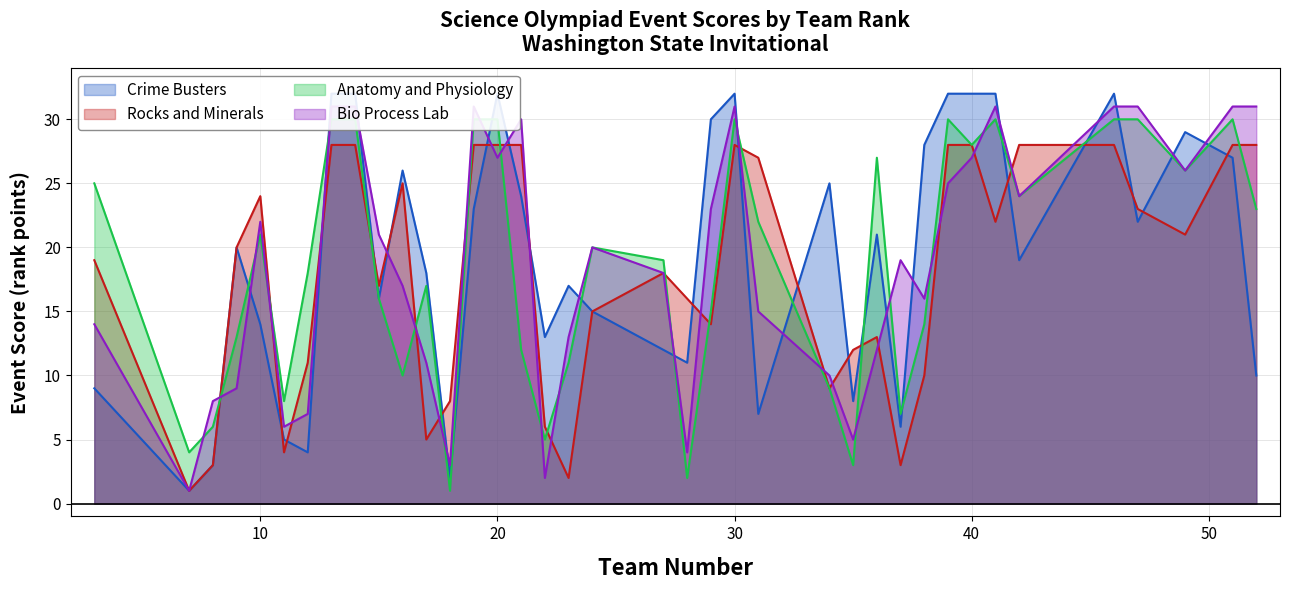

What value does the Crime Busters series have at 22, to the nearest 5?

15